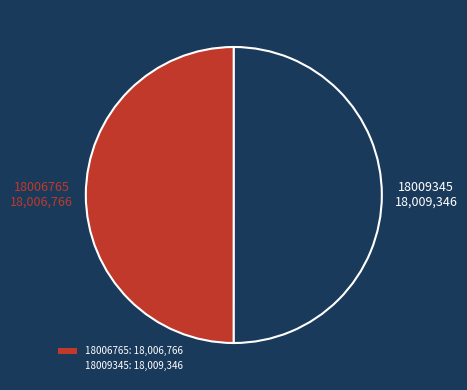

Is it true that 18006765 is 62% of the pie?

False